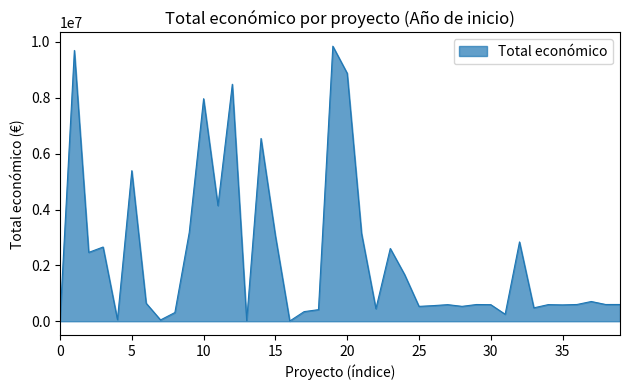

True or false: the data has more than 2 interior local peaks.

True